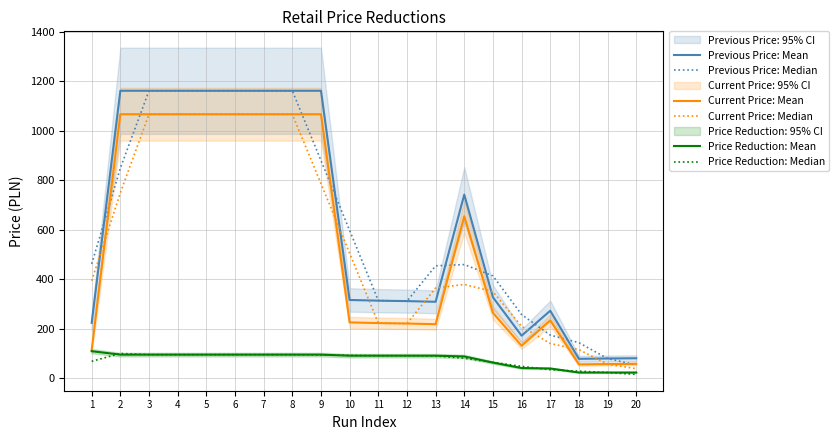

Between 1 and 9, which is larger?

9